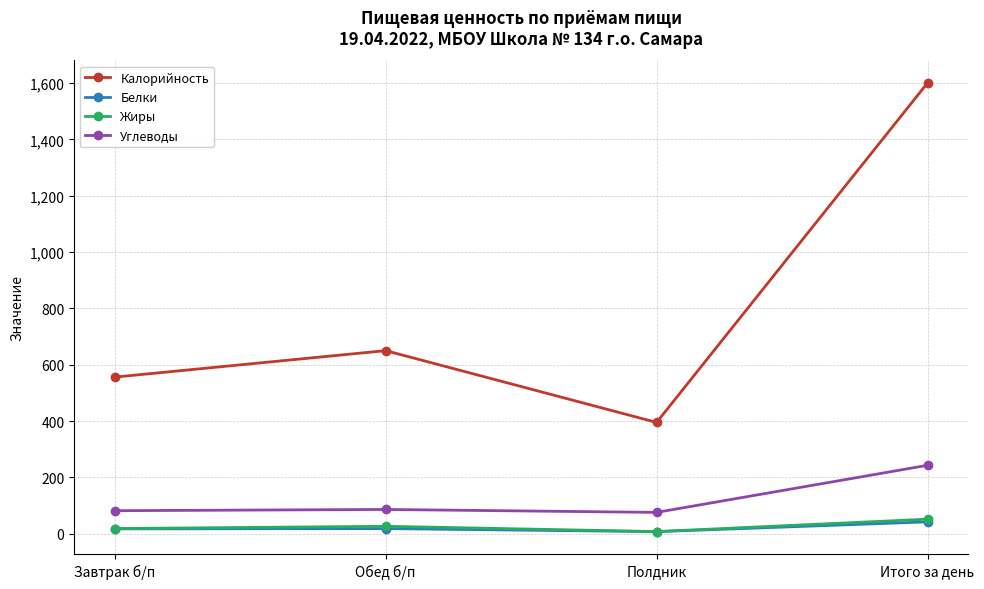

Is it true that Углеводы equals 81.5 at Завтрак б/п?

True